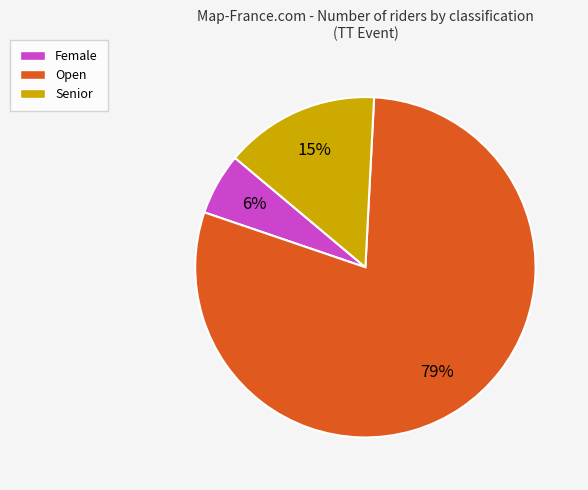

To the nearest percent, what is the average slice percentage?

33%